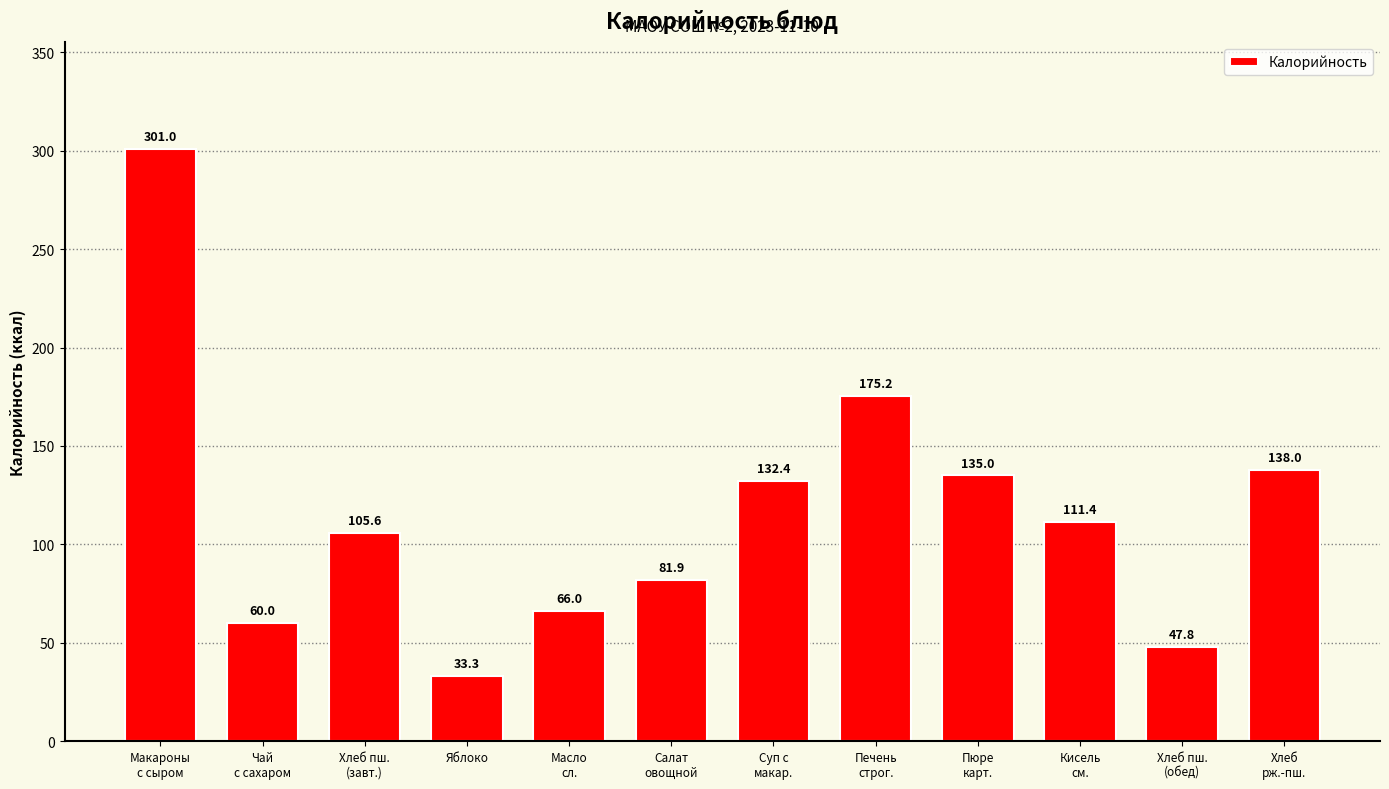

What is the label of the 7th bar from the left?

Суп с
макар.